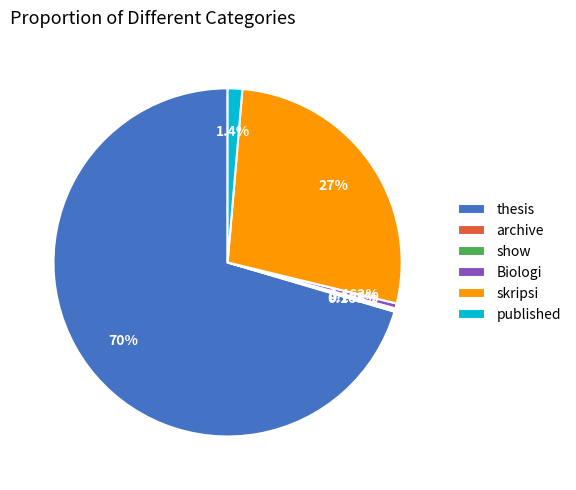

To the nearest percent, what is the difference between the largest and smallest slice percentages?

70%